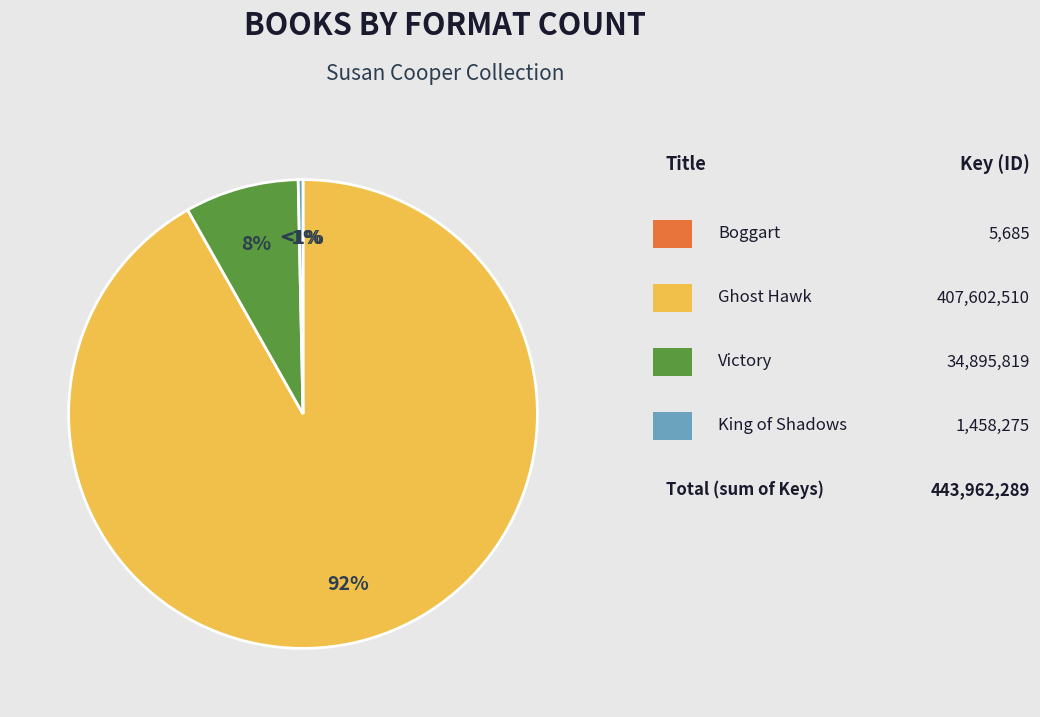

Which category has the biggest portion of the pie?

Ghost Hawk